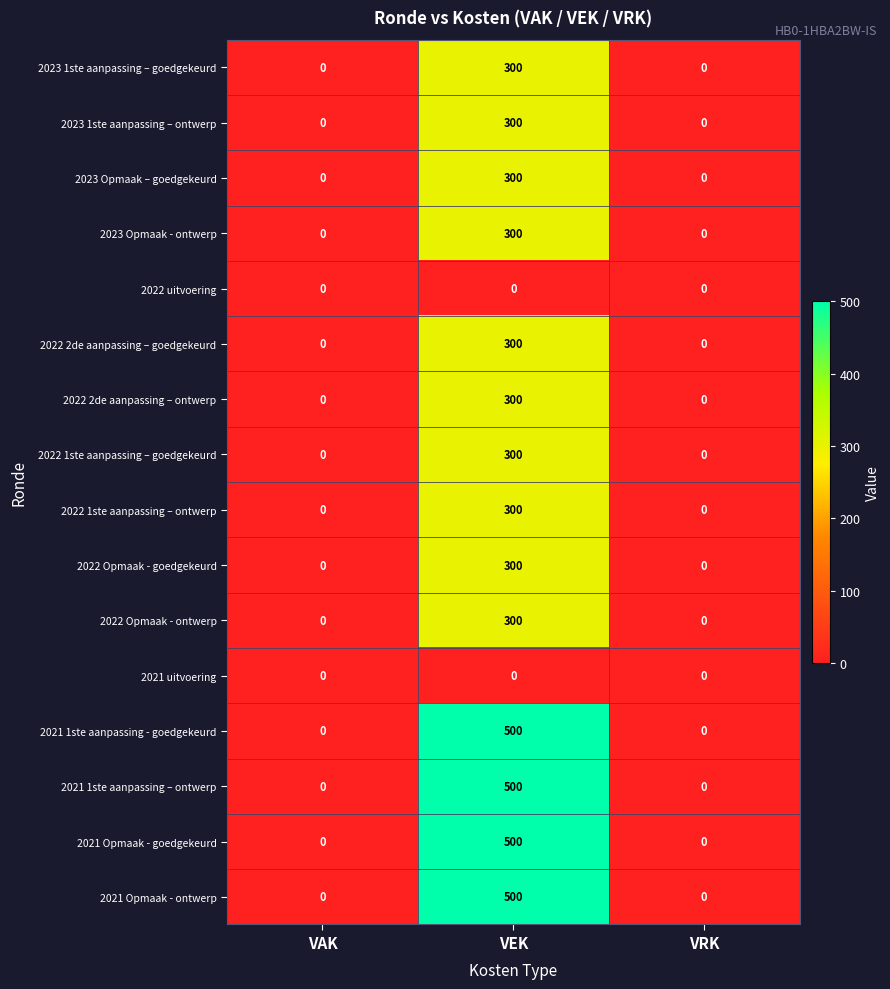

What is the sum of the 2022 1ste aanpassing – goedgekeurd values at VEK and VAK?

300